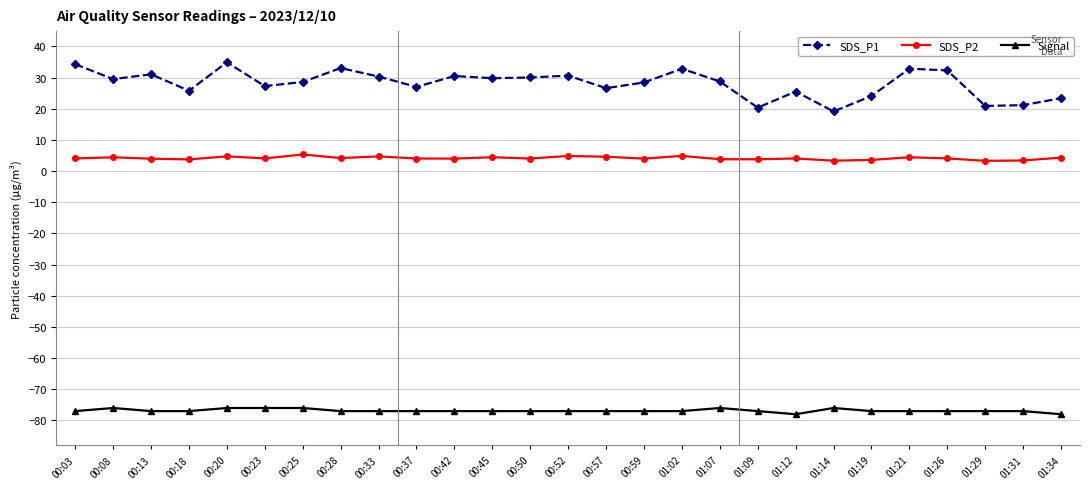

What is the total value across all series at 00:28?

-39.8